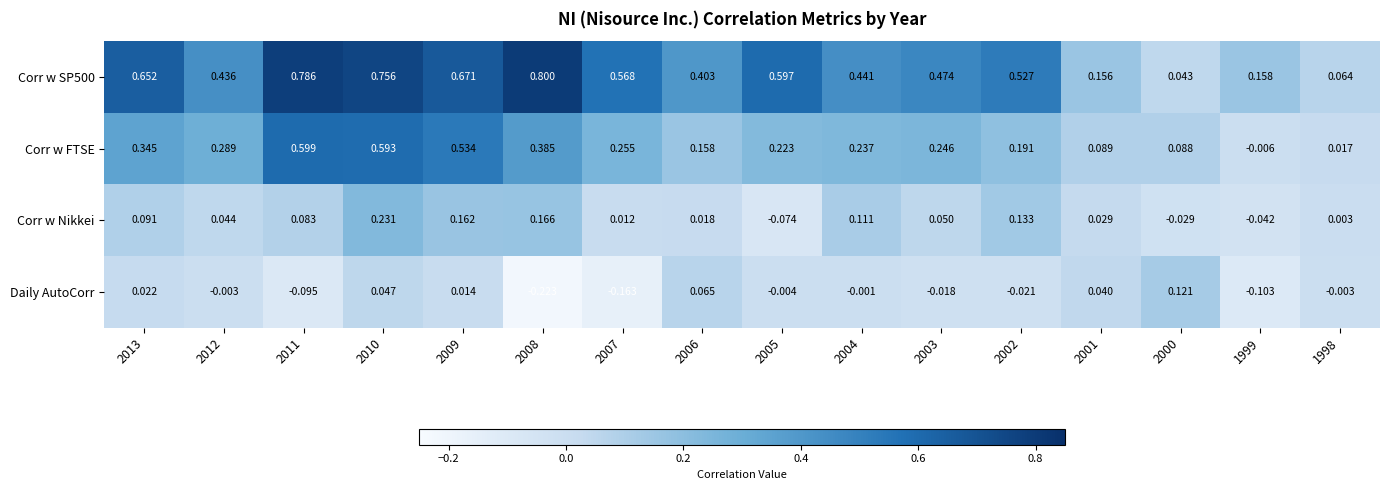

How many series are shown in this chart?

4